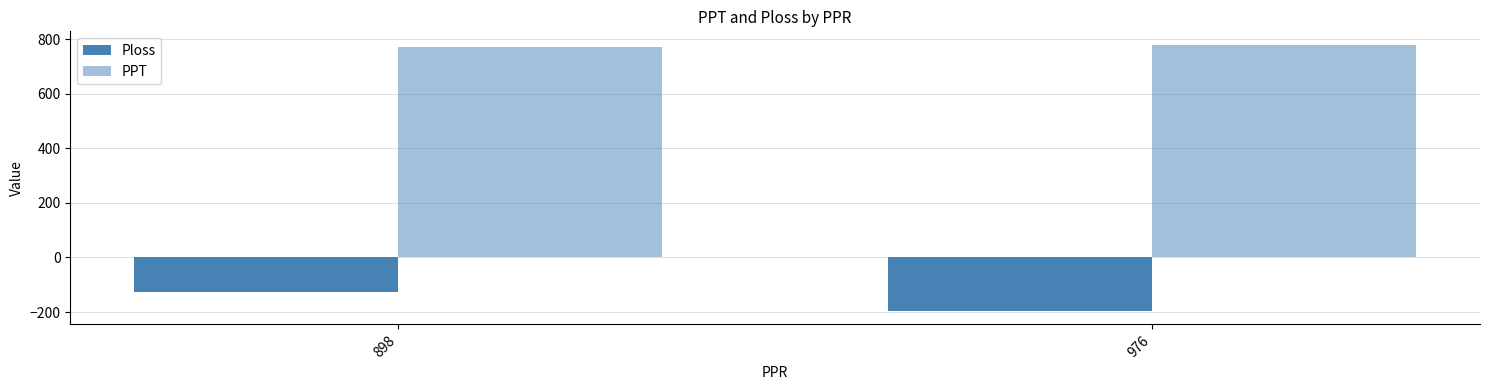

Reading right to left, what are all the values shown in this chart?

Ploss: -196.5	-128.4
PPT: 779.5	769.6